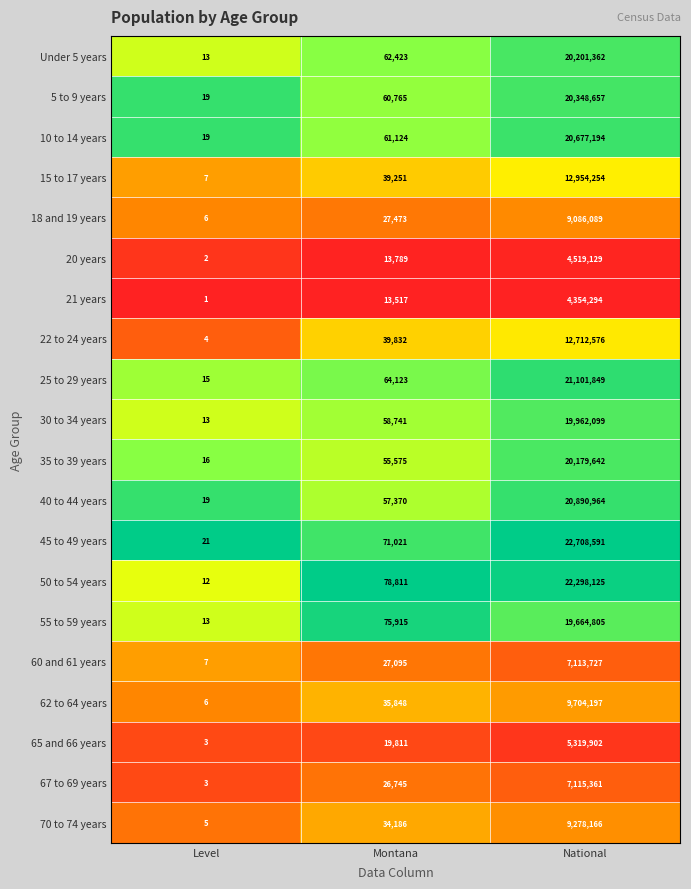

Which series has the largest range (max minus min)?

45 to 49 years